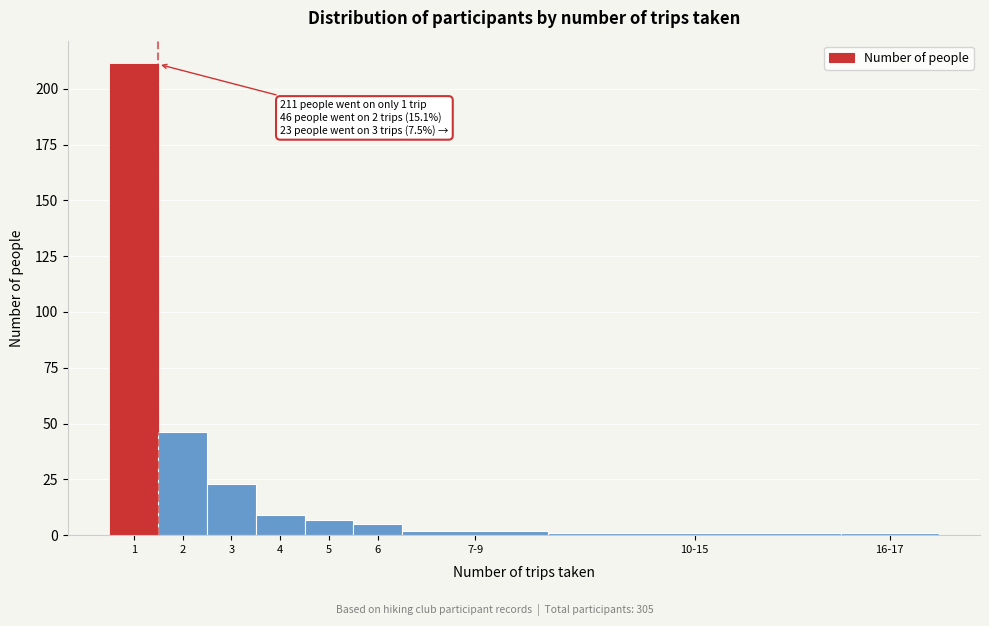

Reading left to right, what are all the values shown in this chart?

1=211	2=46	3=23	4=9	5=7	6=5	7-9=2	10-15=1	16-17=1